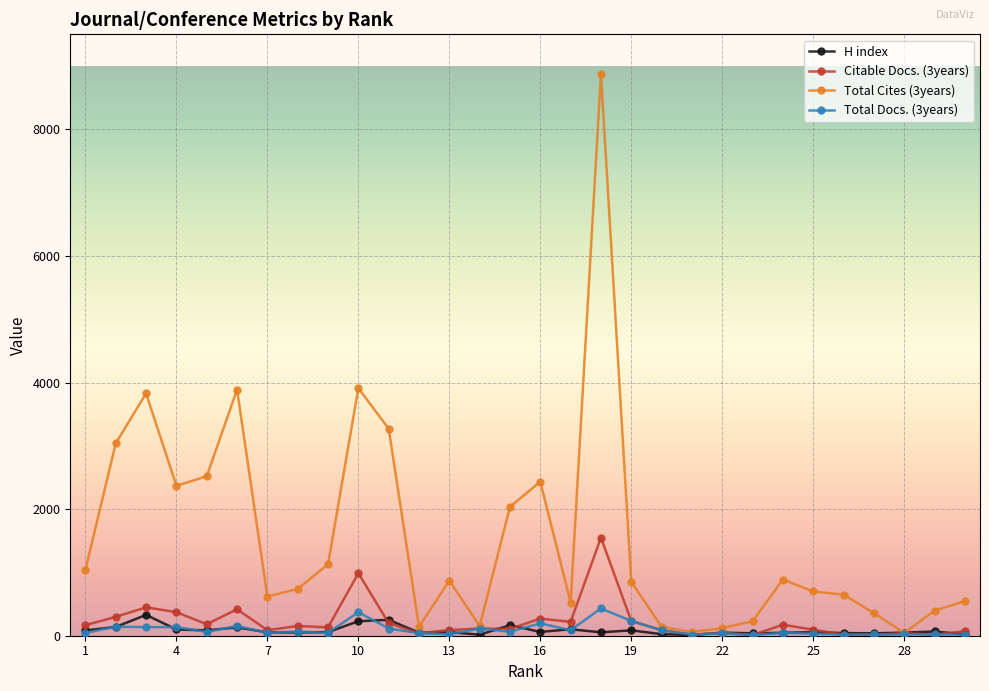

What is the minimum value shown in the chart?

10